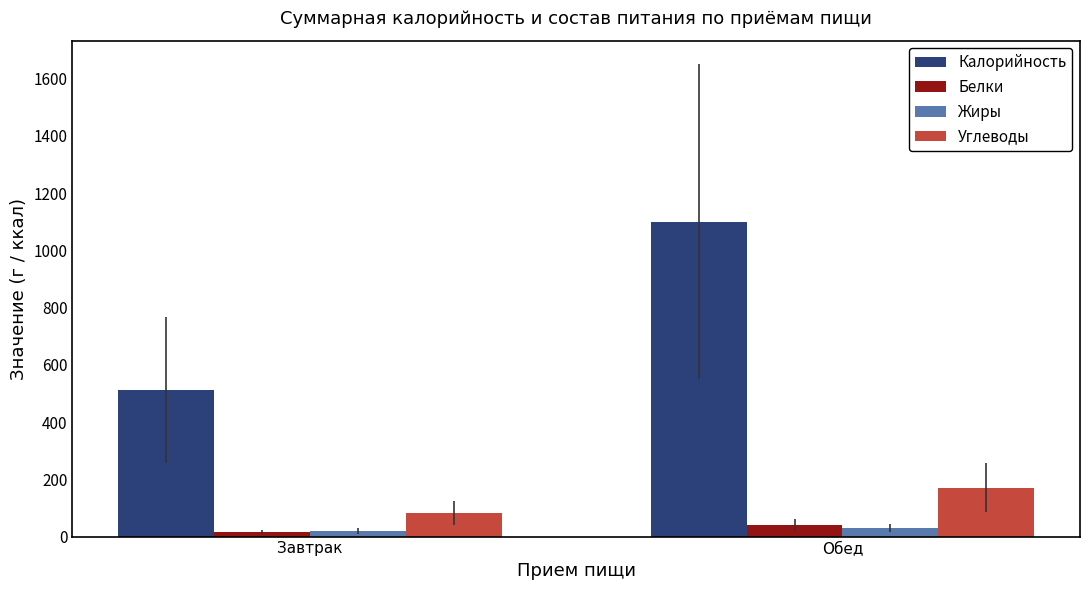

Which category has the highest value across all series?

Обед